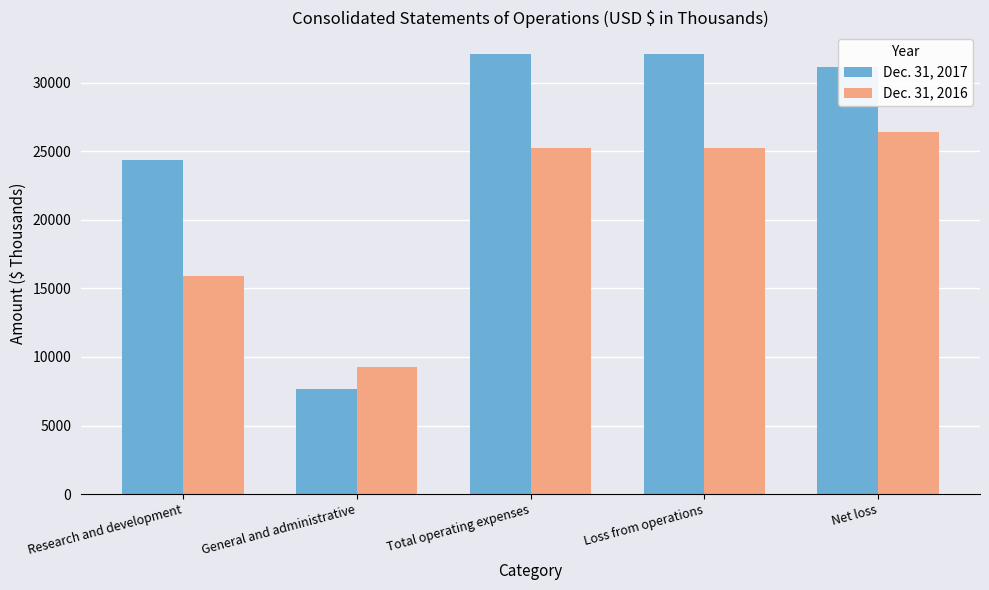

Reading left to right, transcribe all the data shown in this chart.

Dec. 31, 2017: Research and development=24390	General and administrative=7672	Total operating expenses=32062	Loss from operations=32062	Net loss=31154
Dec. 31, 2016: Research and development=15933	General and administrative=9290	Total operating expenses=25223	Loss from operations=25223	Net loss=26388